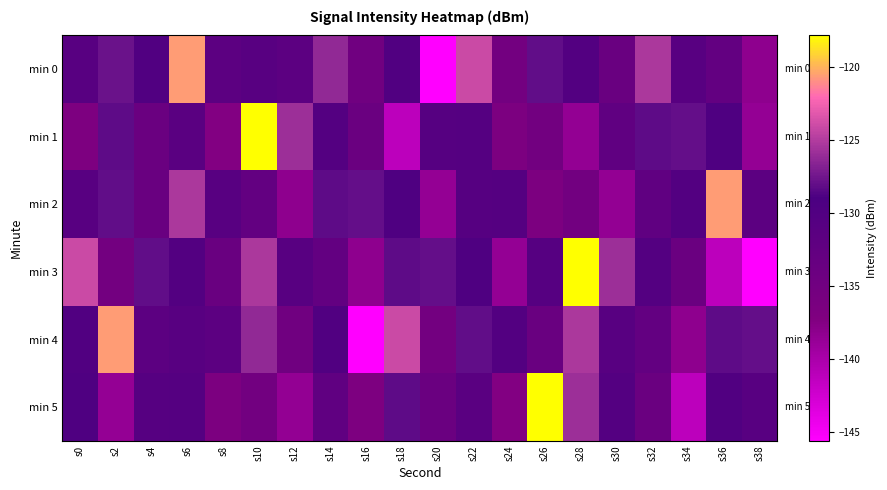

Reading left to right, list all the values displayed in this chart.

min 0: s0=-131.1	s2=-127.7	s4=-130.1	s6=-120.7	s8=-131.7	s10=-131.0	s12=-131.7	s14=-126.2	s16=-134.8	s18=-130.0	s20=-145.6	s22=-124.1	s24=-135.3	s26=-128.1	s28=-130.3	s30=-133.7	s32=-125.3	s34=-131.1	s36=-132.8	s38=-138.2
min 1: s0=-136.9	s2=-128.2	s4=-134.0	s6=-131.5	s8=-137.4	s10=-117.9	s12=-125.8	s14=-130.4	s16=-134.0	s18=-141.2	s20=-130.7	s22=-130.6	s24=-136.6	s26=-135.2	s28=-138.5	s30=-132.3	s32=-128.2	s34=-128.0	s36=-129.8	s38=-138.6
min 2: s0=-131.1	s2=-128.1	s4=-133.7	s6=-125.3	s8=-131.1	s10=-132.8	s12=-138.2	s14=-128.2	s16=-128.0	s18=-129.8	s20=-138.6	s22=-130.7	s24=-130.6	s26=-136.6	s28=-135.2	s30=-138.5	s32=-132.3	s34=-130.3	s36=-120.7	s38=-131.7
min 3: s0=-124.1	s2=-135.3	s4=-128.1	s6=-130.3	s8=-133.7	s10=-125.3	s12=-131.1	s14=-132.8	s16=-138.2	s18=-128.2	s20=-128.0	s22=-129.8	s24=-138.6	s26=-130.7	s28=-117.9	s30=-125.8	s32=-130.4	s34=-134.0	s36=-141.2	s38=-145.6
min 4: s0=-130.1	s2=-120.7	s4=-131.7	s6=-131.0	s8=-131.7	s10=-126.2	s12=-134.8	s14=-130.0	s16=-145.6	s18=-124.1	s20=-135.3	s22=-128.1	s24=-130.3	s26=-133.7	s28=-125.3	s30=-131.1	s32=-132.8	s34=-138.2	s36=-128.2	s38=-128.0
min 5: s0=-129.8	s2=-138.6	s4=-130.7	s6=-130.6	s8=-136.6	s10=-135.2	s12=-138.5	s14=-132.3	s16=-136.9	s18=-128.2	s20=-134.0	s22=-131.5	s24=-137.4	s26=-117.9	s28=-125.8	s30=-130.4	s32=-134.0	s34=-141.2	s36=-130.0	s38=-131.1